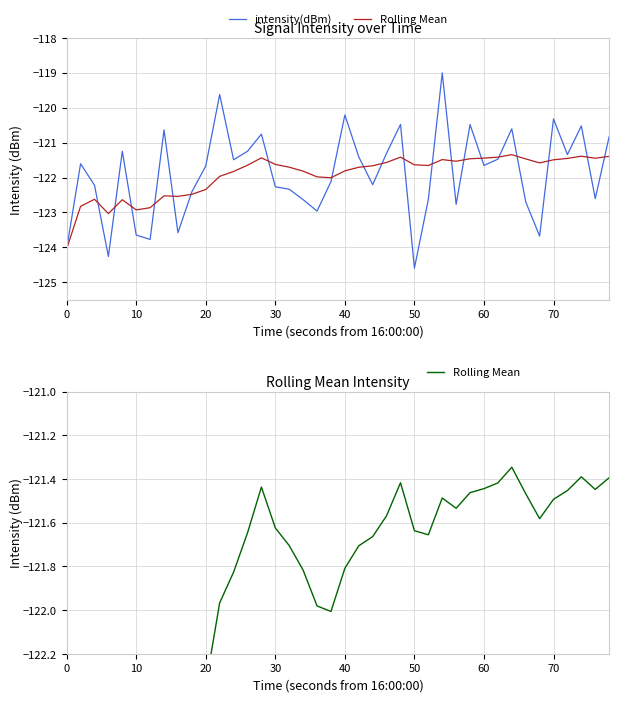

What is the difference between the maximum and second lowest values in the intensity(dBm) series?

5.3